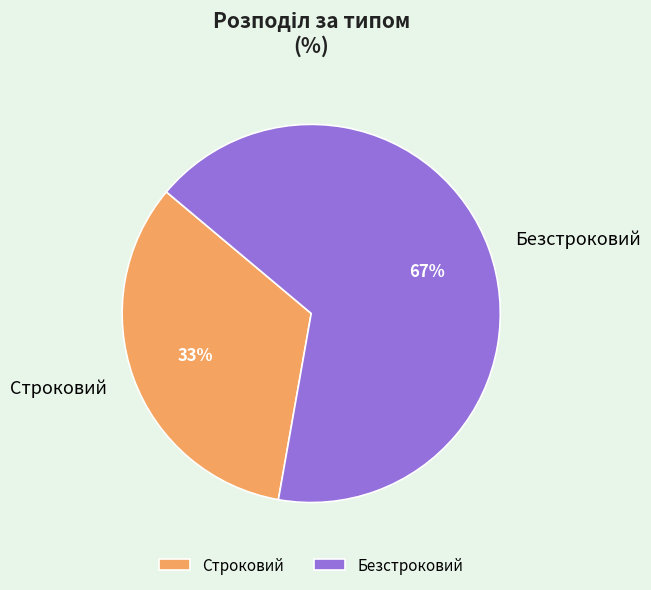

What is the largest slice in the pie chart?

Безстроковий